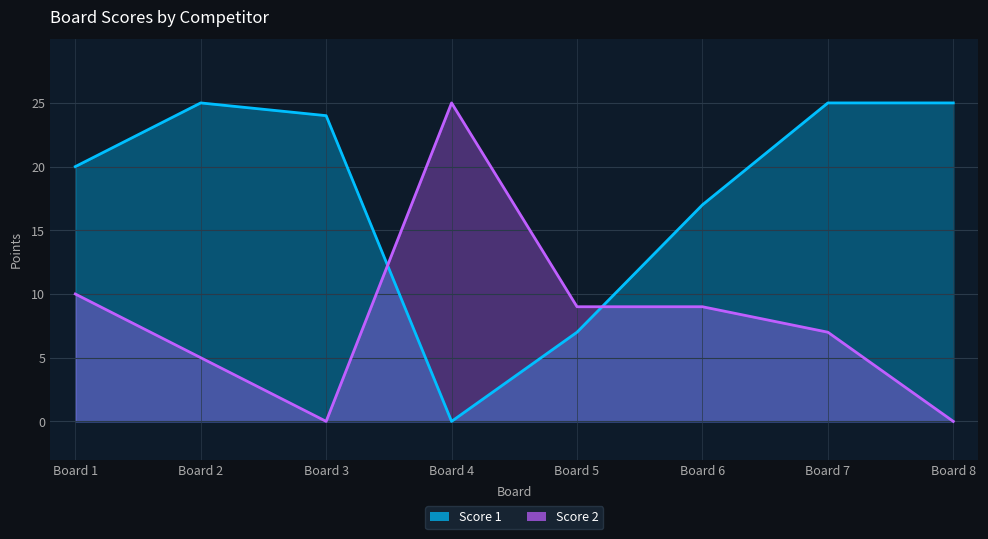

At which category does Score 2 reach its first local peak?

Board 4